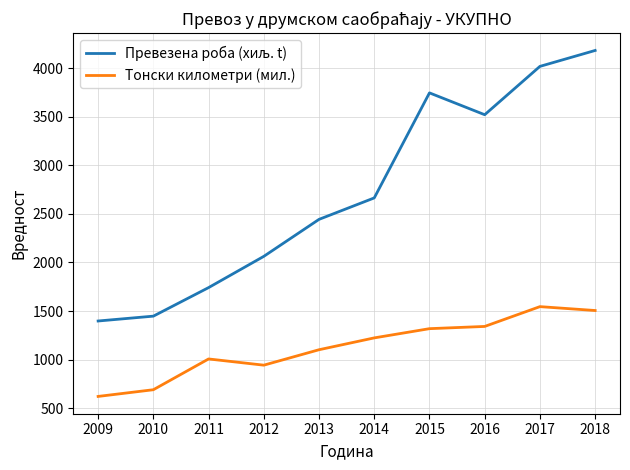

What is the difference between the maximum and minimum values in the Тонски километри (мил.) series?

925